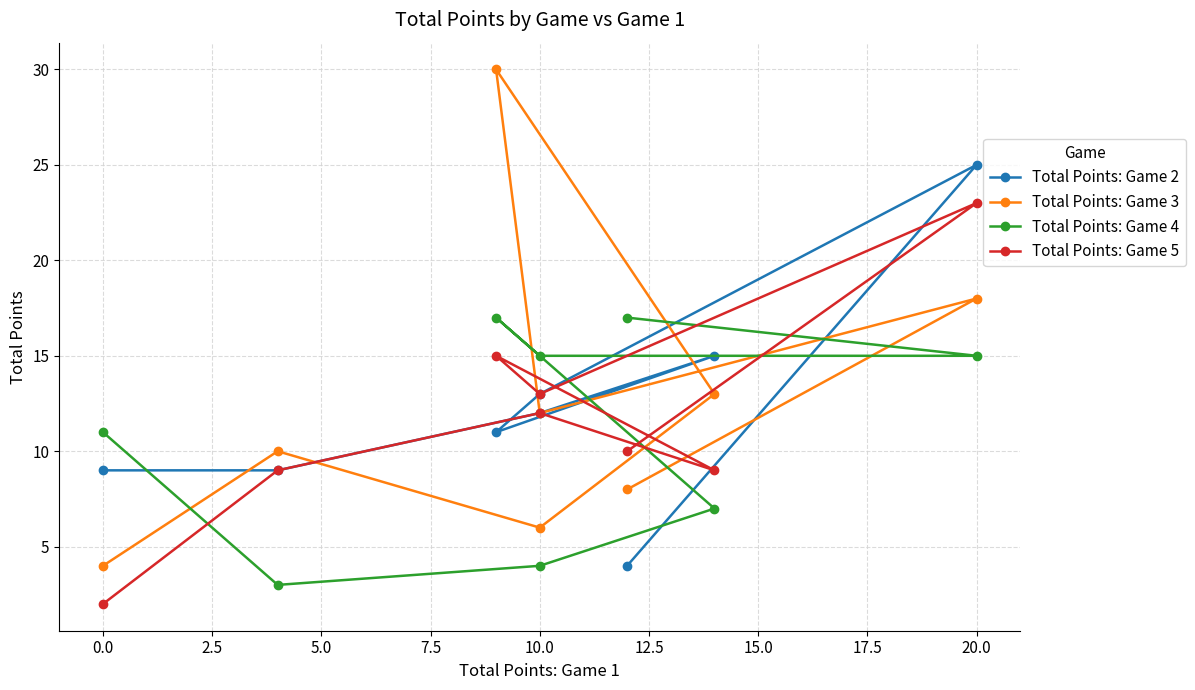

What is the sum of all Total Points: Game 2 values?

98